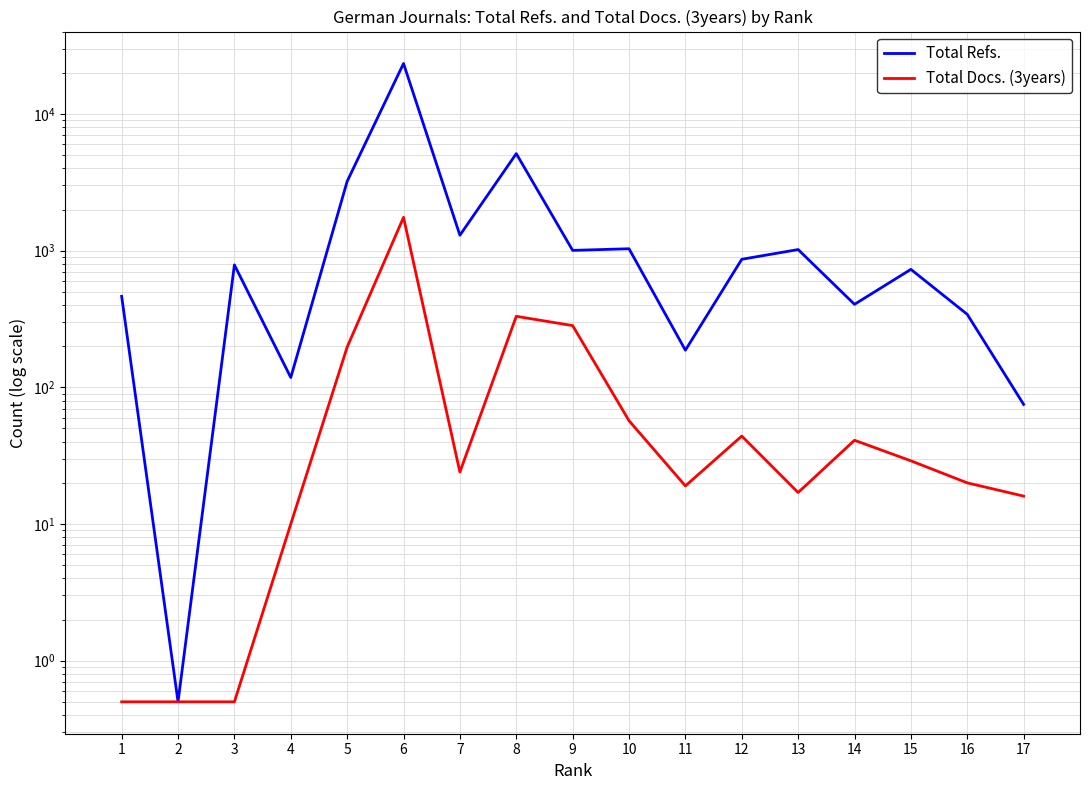

Does the chart display data point markers on the line(s)?

No